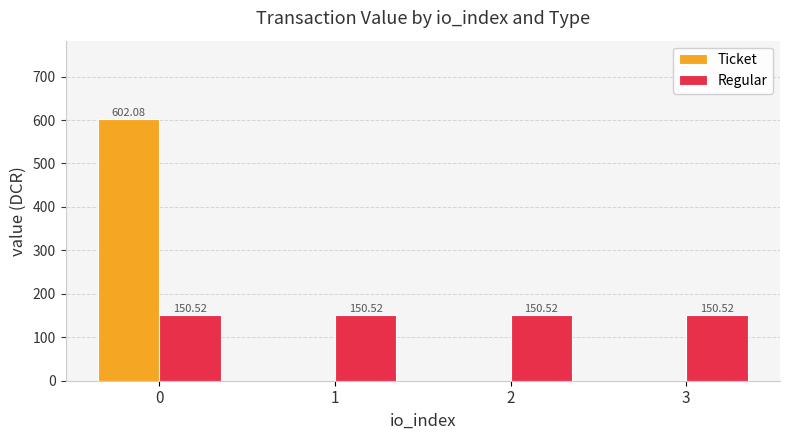

Which series has the widest spread of values?

Ticket